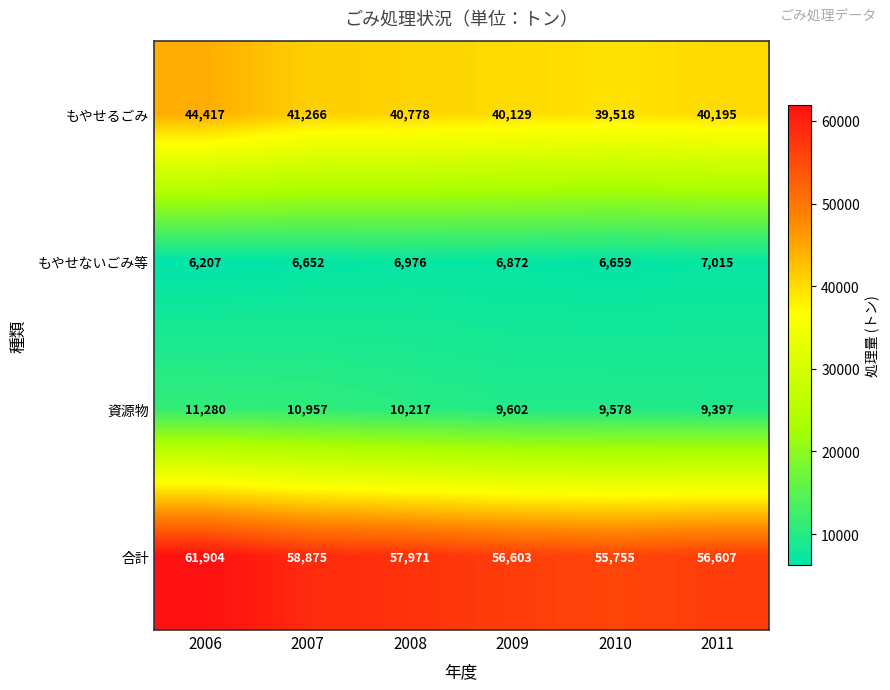

At 2010, list the series in order from smallest to largest.

もやせないごみ等, 資源物, もやせるごみ, 合計